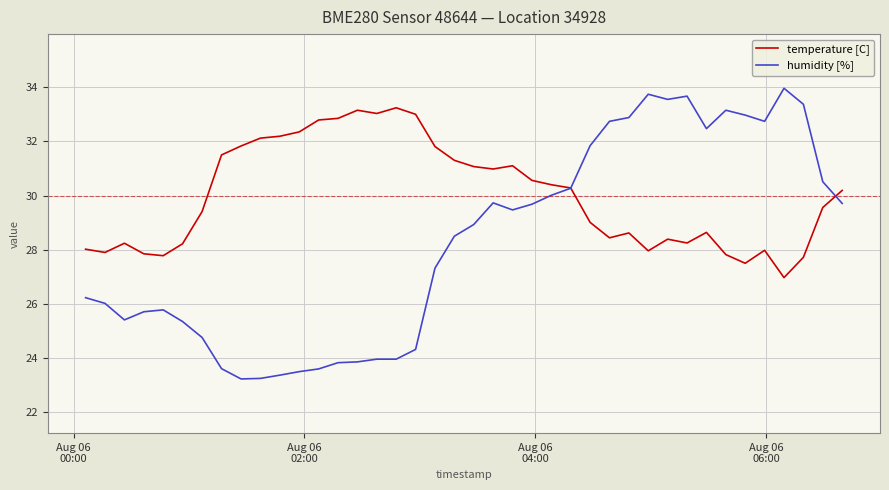

Does the chart display data point markers on the line(s)?

No